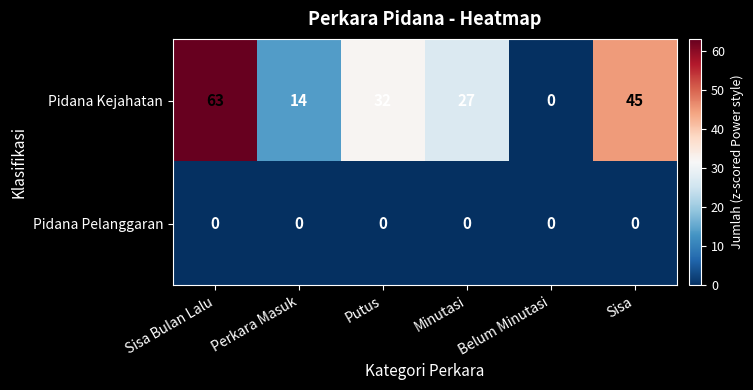

What is the approximate value of Pidana Kejahatan at Sisa Bulan Lalu, to the nearest 10?

60